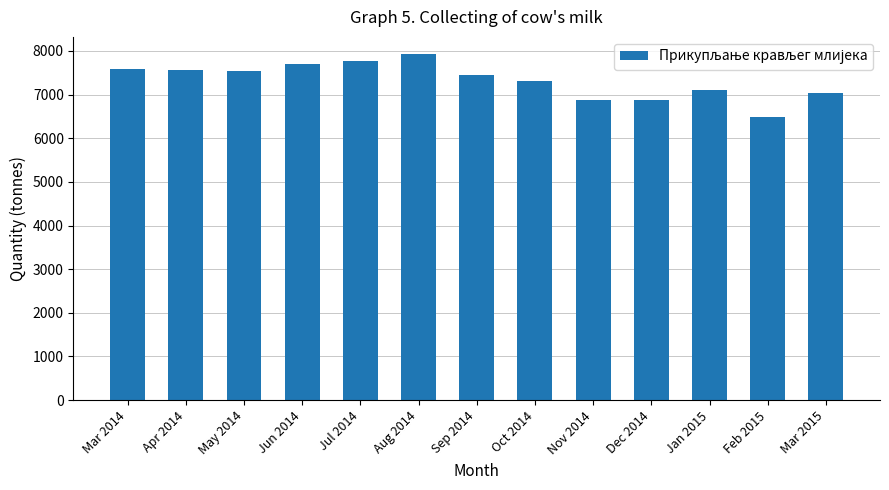

What is the difference between the maximum and minimum values?

1435.0